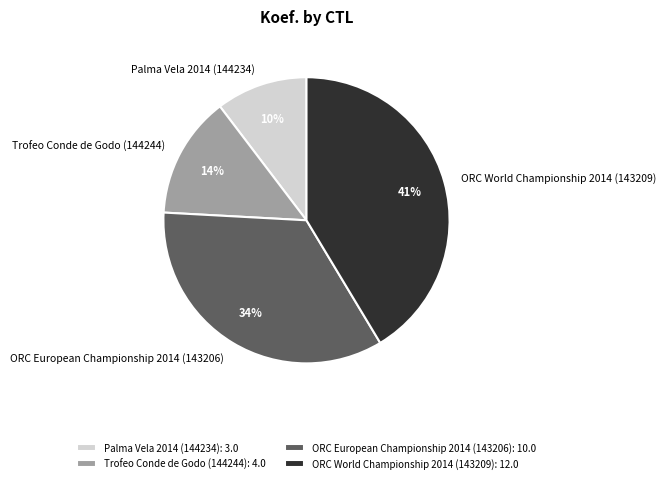

To the nearest percent, what is the combined percentage of ORC European Championship 2014 (143206) and Trofeo Conde de Godo (144244)?

48%